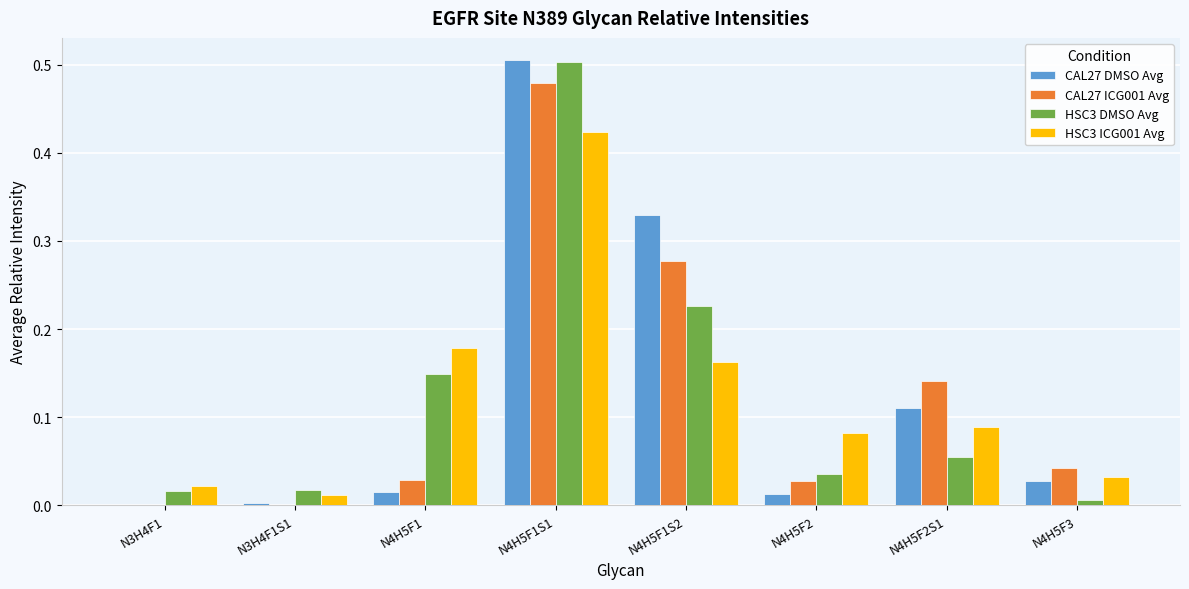

Which category has the highest value in the HSC3 ICG001 Avg series?

N4H5F1S1